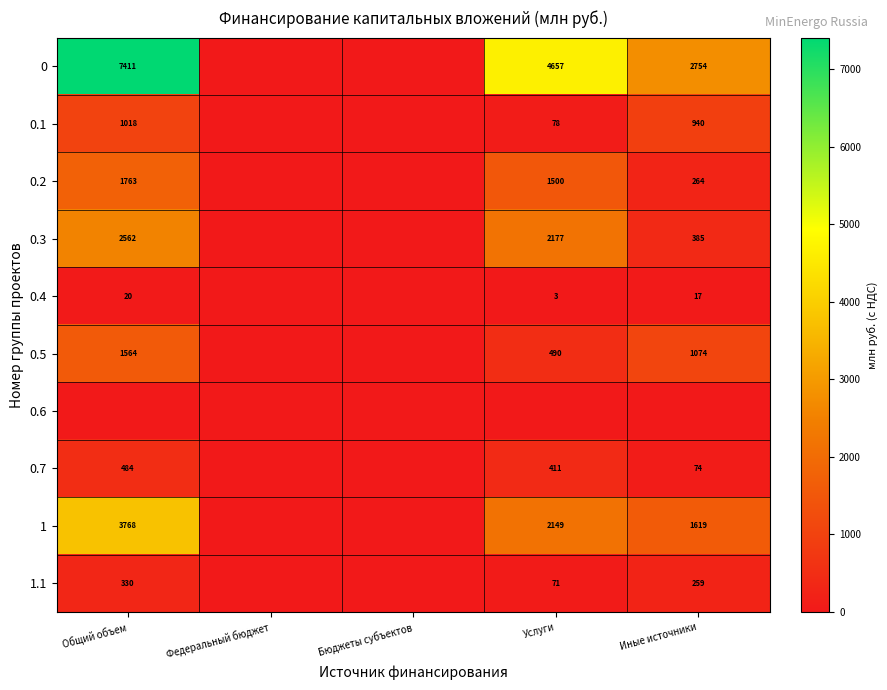

What is the sum of the 0.3 values at Иные источники and Услуги?

2562